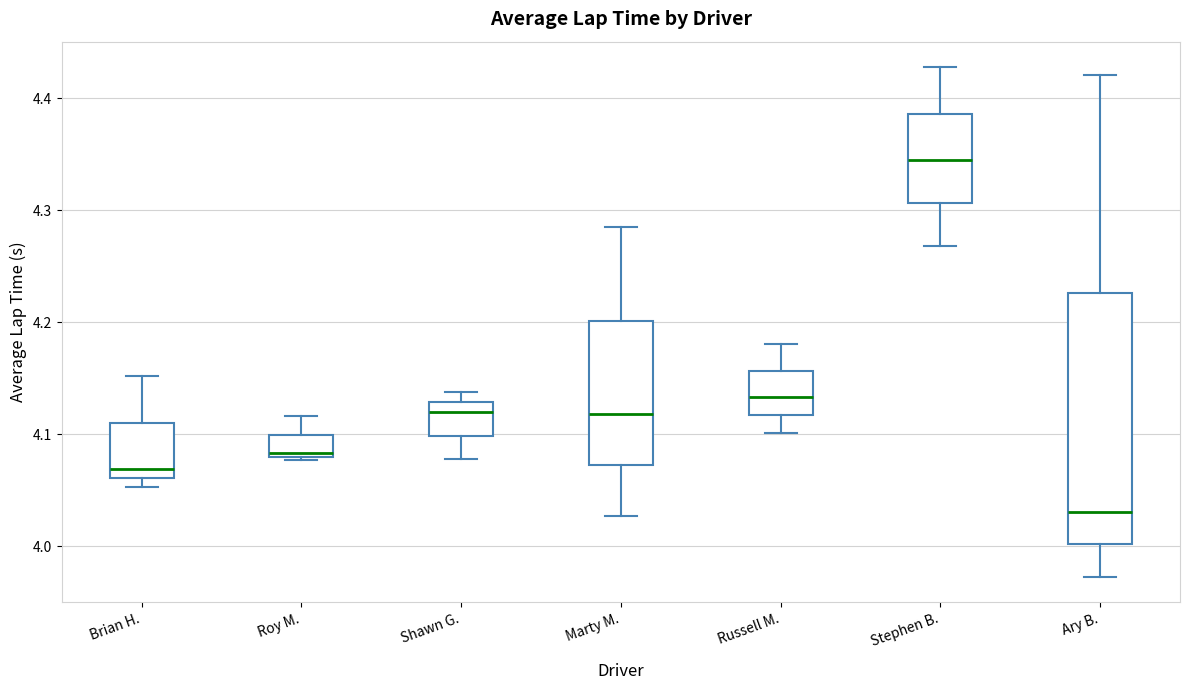

Reading left to right, read every box against the y-axis: the position of its median line, the range the box covers, and the ends of its whiskers. The values are not printed on the chart, so give them approximately, as read against the axis.

Brian H.: median 4.07, box 4.06 to 4.11, whiskers 4.05 to 4.15
Roy M.: median 4.08 (just above the box's lower edge), box 4.08 to 4.10, whiskers 4.08 (just below the box's lower edge) to 4.12
Shawn G.: median 4.12, box 4.10 to 4.13, whiskers 4.08 to 4.14
Marty M.: median 4.12, box 4.07 to 4.20, whiskers 4.03 to 4.29
Russell M.: median 4.13, box 4.12 to 4.16, whiskers 4.10 to 4.18
Stephen B.: median 4.35, box 4.31 to 4.39, whiskers 4.27 to 4.43
Ary B.: median 4.03, box 4.00 to 4.23, whiskers 3.97 to 4.42